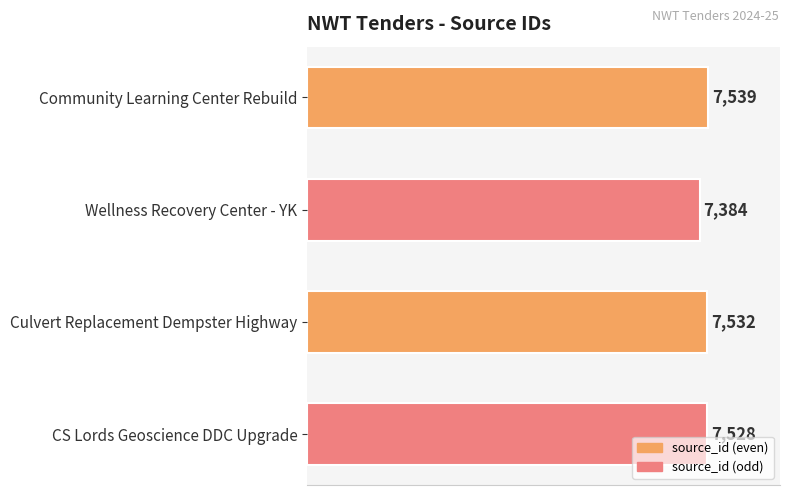

What is the sum of all values?

29983